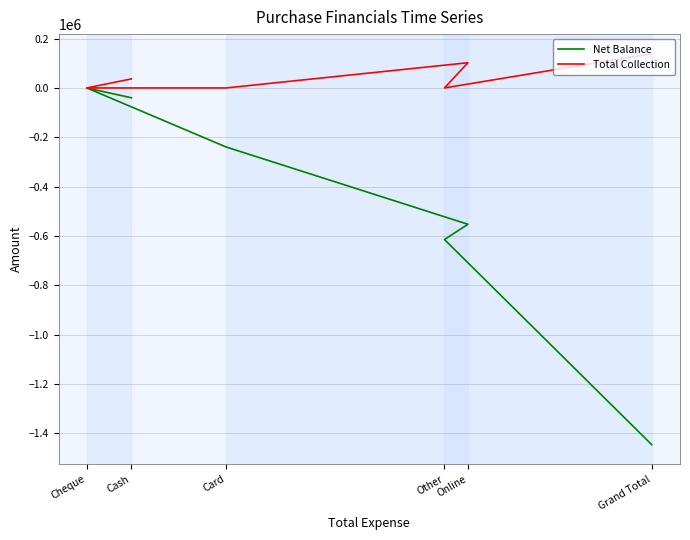

What is the greatest value displayed?

139005.4